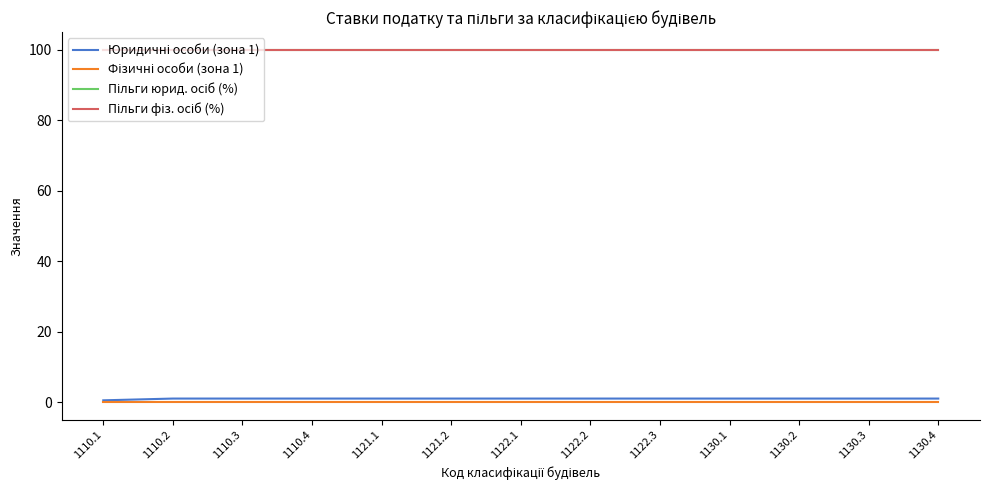

The Пільги юрид. осіб (%) series shows 100.0 at 1110.2. True or false?

True